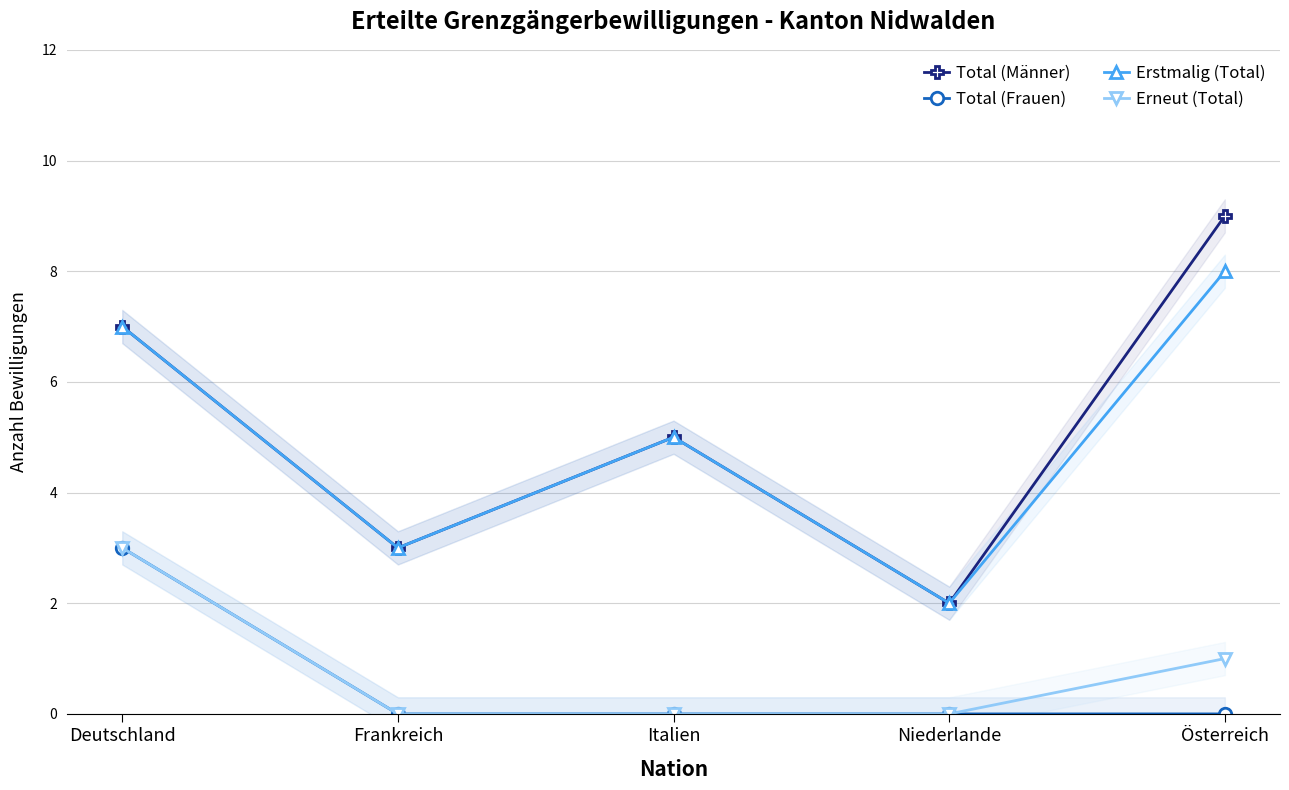

What is the label of the 3rd point from the right?

Italien